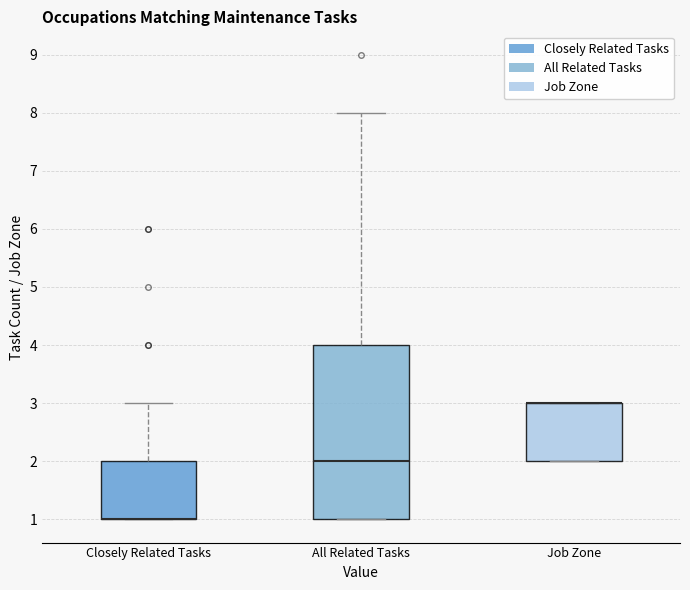

Reading left to right, transcribe this box plot: for each box, give where its median line is, the range the box spans, and where its two whiskers end, as read against the y-axis. The values are not printed on the chart, so give them approximately, as read against the axis.

Closely Related Tasks: median 1 (drawn on the box's lower edge), box 1 to 2, whiskers 1 to 3
All Related Tasks: median 2, box 1 to 4, whiskers 1 to 8
Job Zone: median 3 (drawn on the box's upper edge), box 2 to 3, whiskers 2 to 3